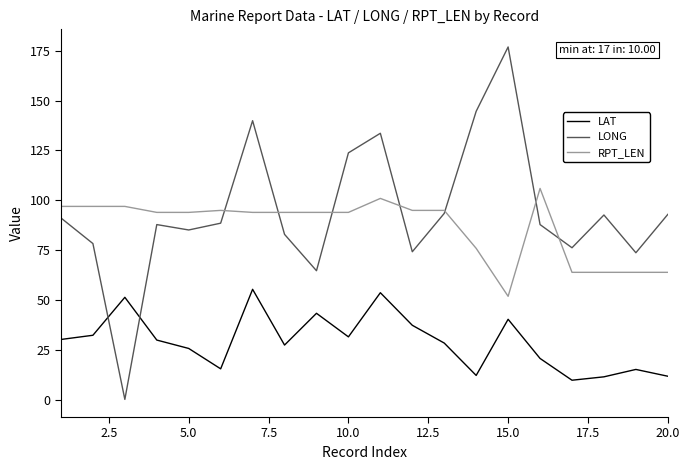

What is the difference between the second highest and second lowest values in the LONG series?

79.8